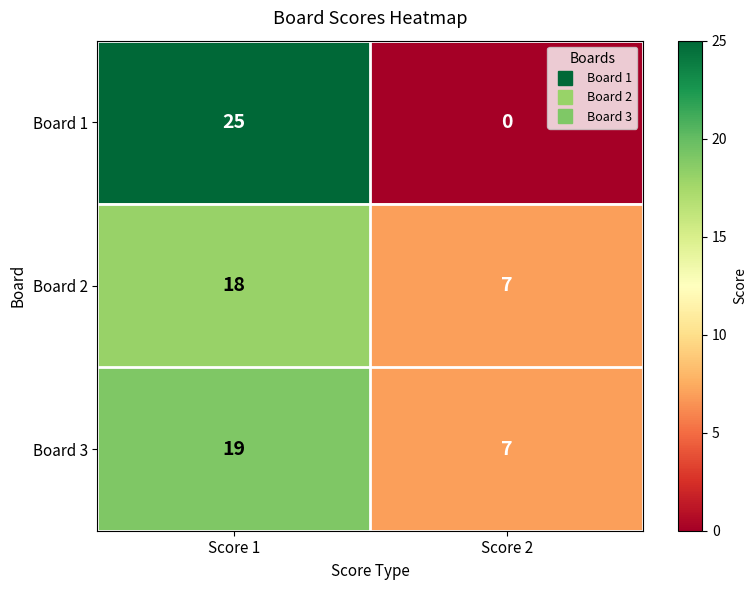

Between Score 1 and Score 2, which series saw the biggest shift?

Board 1